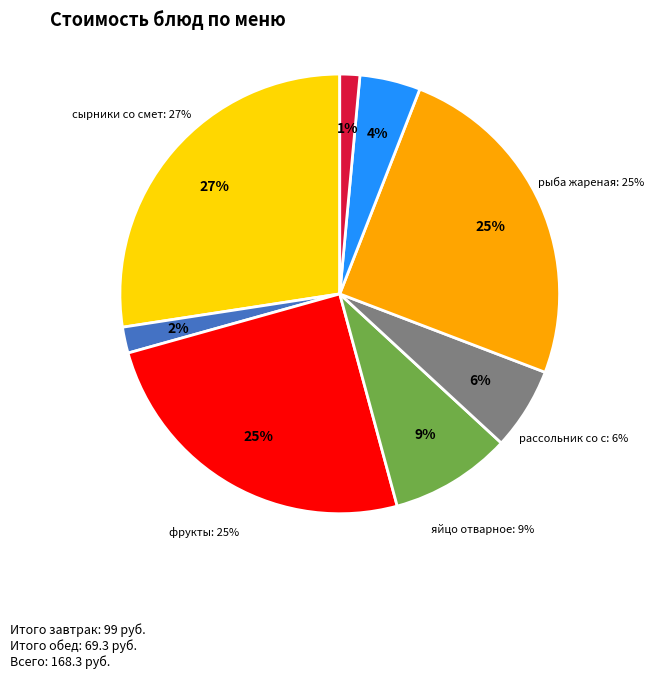

What is the ratio of the value at фрукты to the value at сырники со сметаной?

0.9